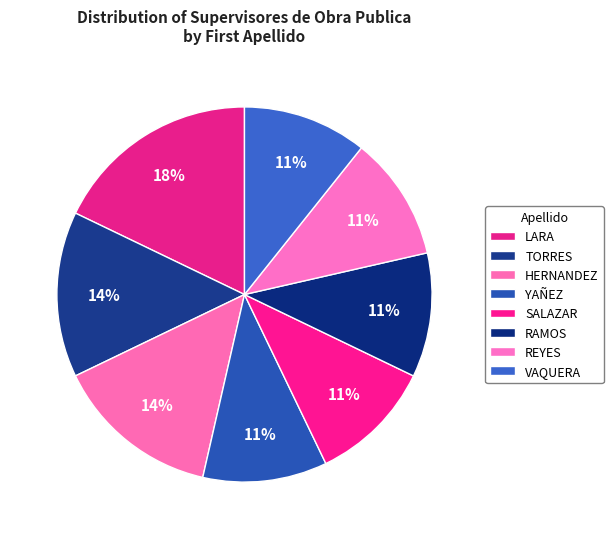

How many slices are in this pie chart?

8